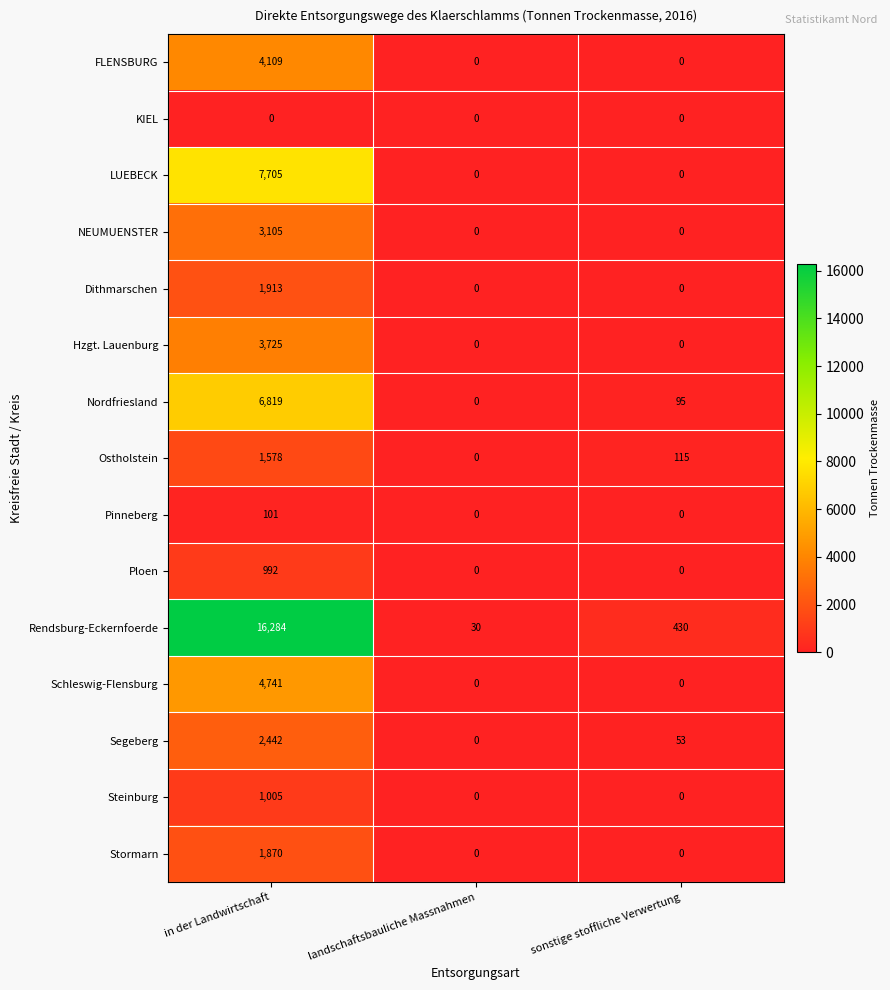

How many values in Schleswig-Flensburg are above zero?

1